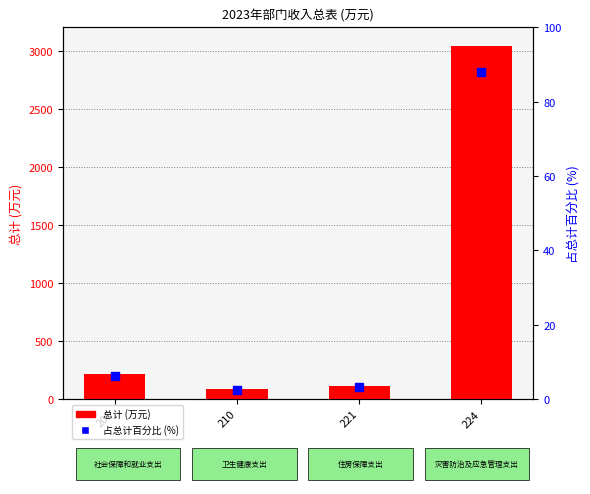

What are all the series names shown in the legend?

总计 (万元), 占总计百分比